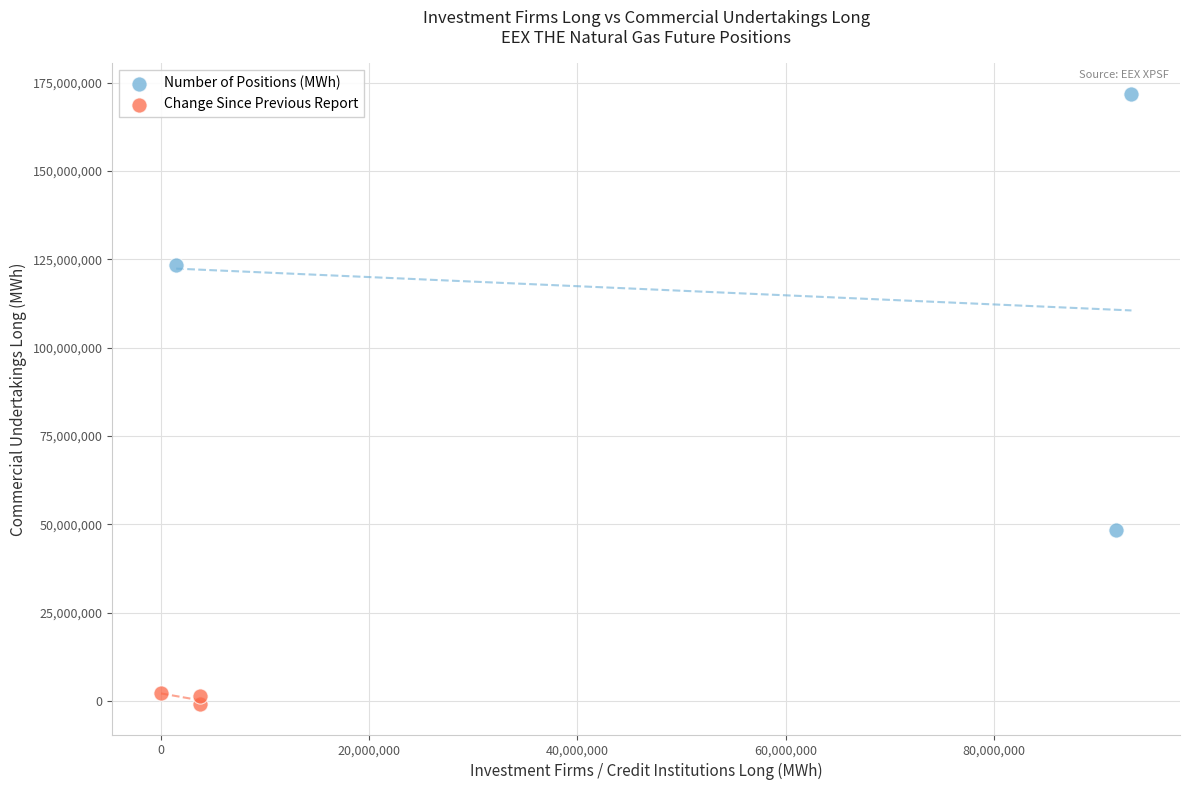

Which series reaches the minimum Y coordinate?

Change Since Previous Report